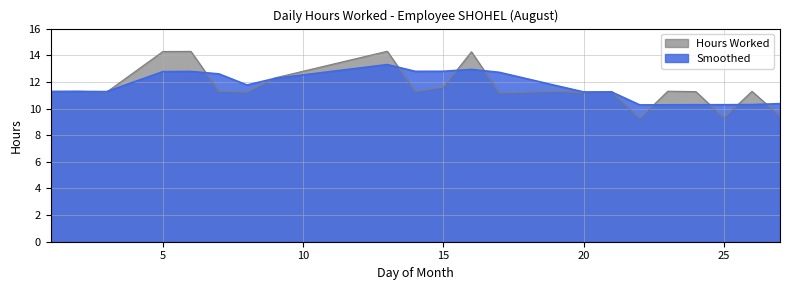

At how many categories does at least one series exceed 12?

9